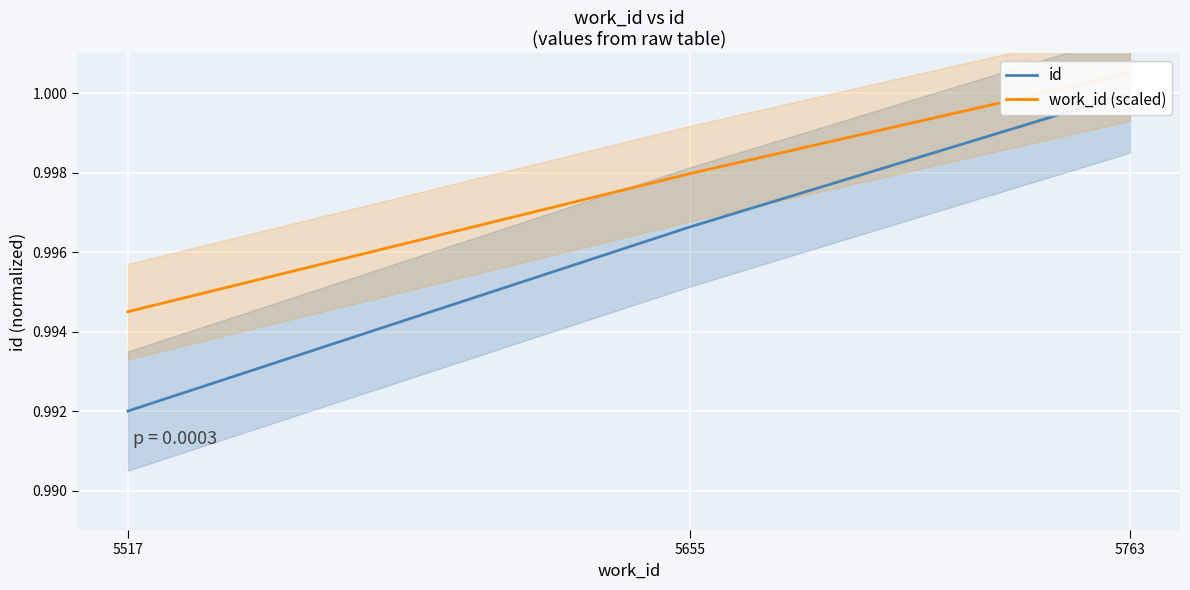

Is the value of work_id (scaled) at 5763 greater than the value of id at 5655?

Yes